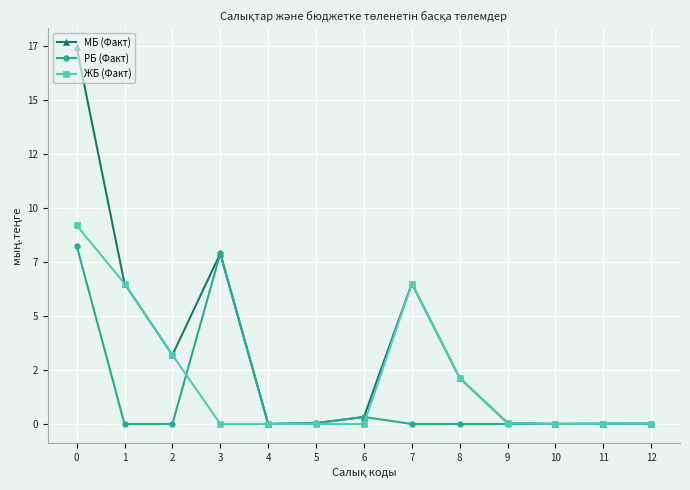

Which series has the widest spread of values?

МБ (Факт)